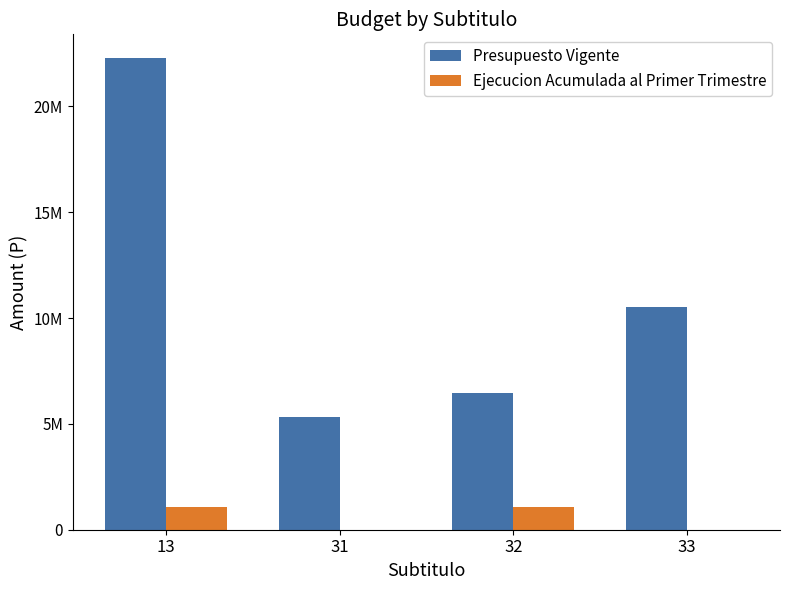

What are all the series names shown in the legend?

Presupuesto Vigente, Ejecucion Acumulada al Primer Trimestre